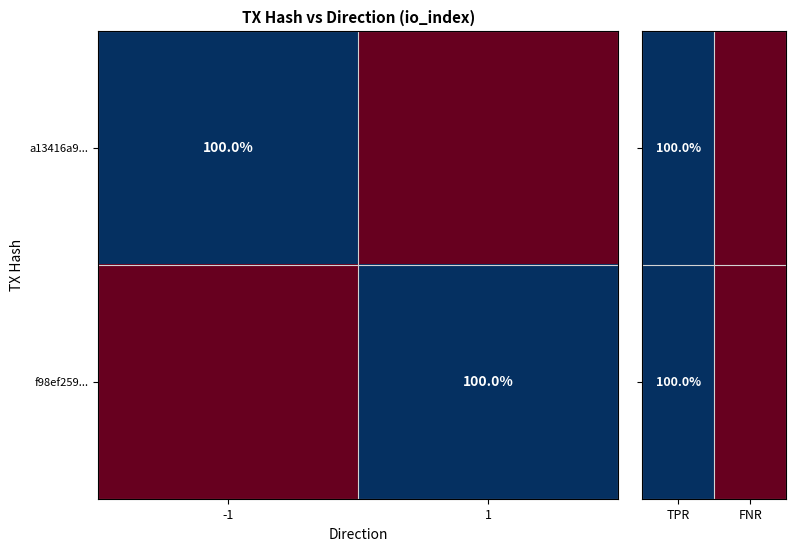

True or false: a13416a9... has a value of 134 at -1.

False